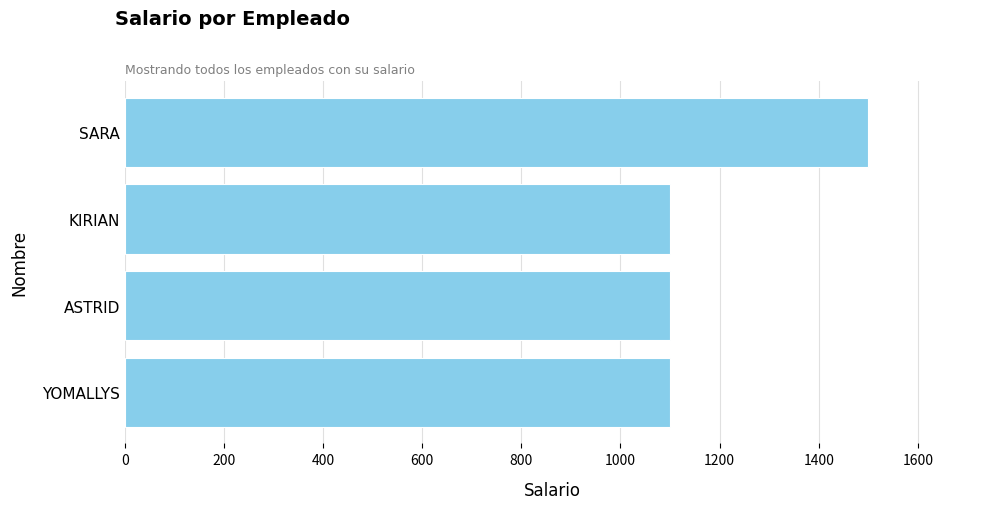

How many data points are above 1100?

1